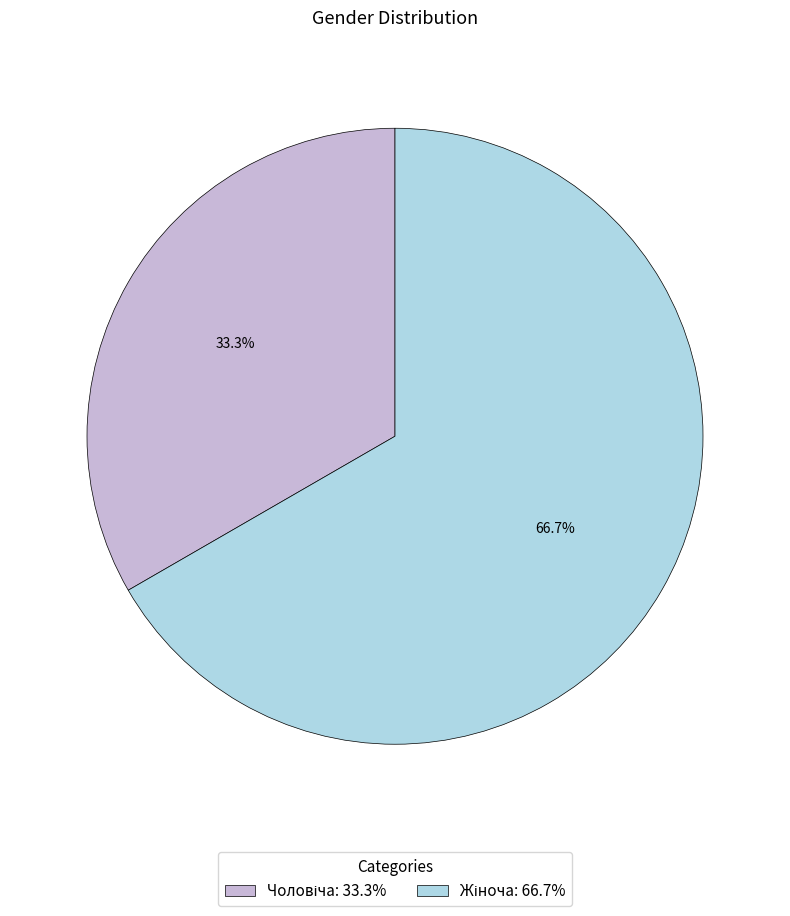

Does any single category account for the majority?

Yes